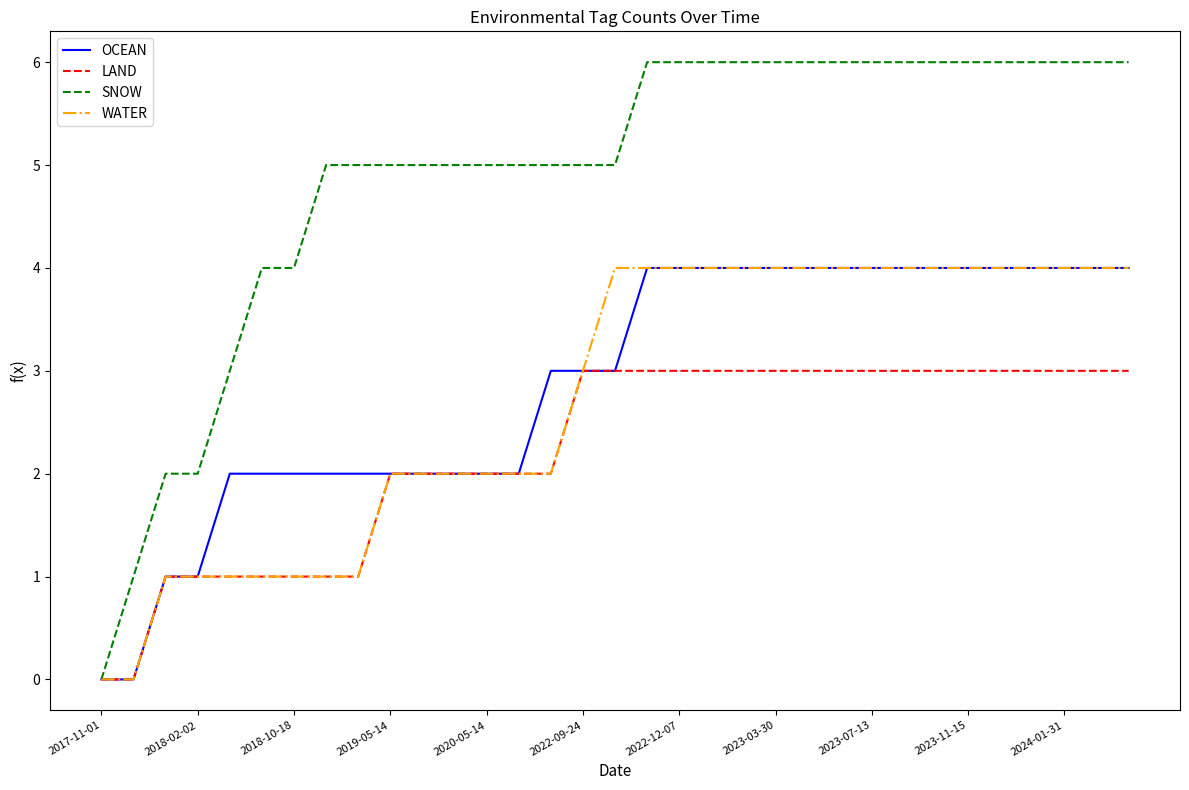

Which series has the widest spread of values?

SNOW